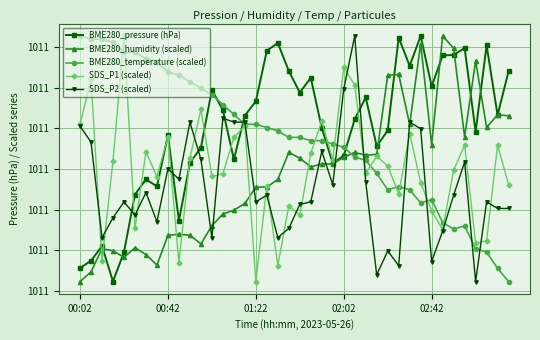

Does the chart have visible grid lines?

Yes